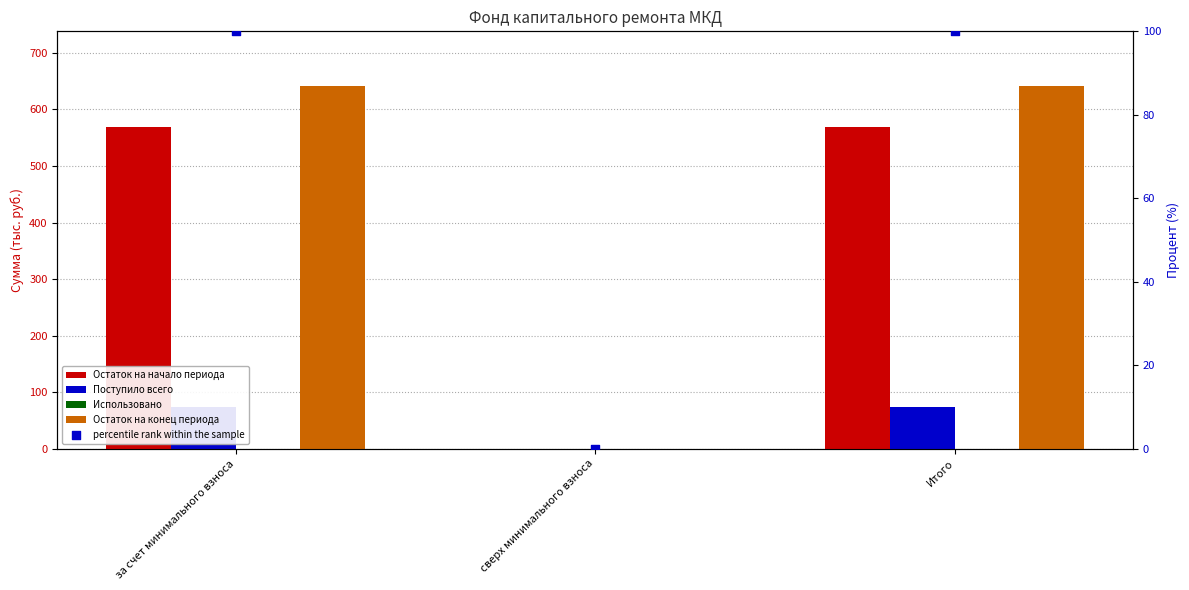

Which series reaches the minimum Y coordinate?

Остаток на начало периода